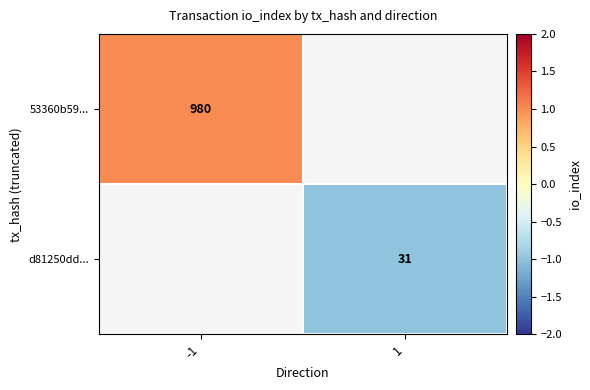

True or false: d81250dd... has a value of 52 at 1.

False